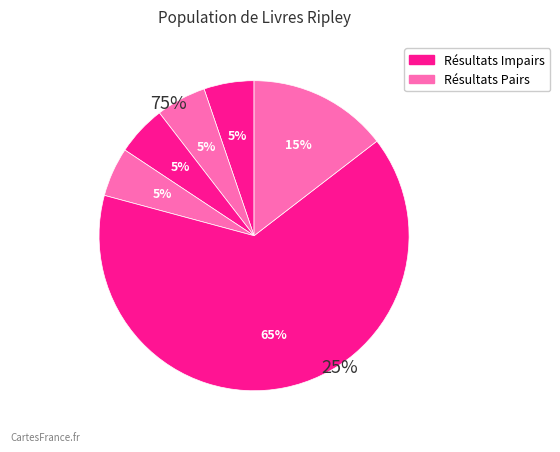

Is the sum of Result 4 and Result 2 greater than half?

No